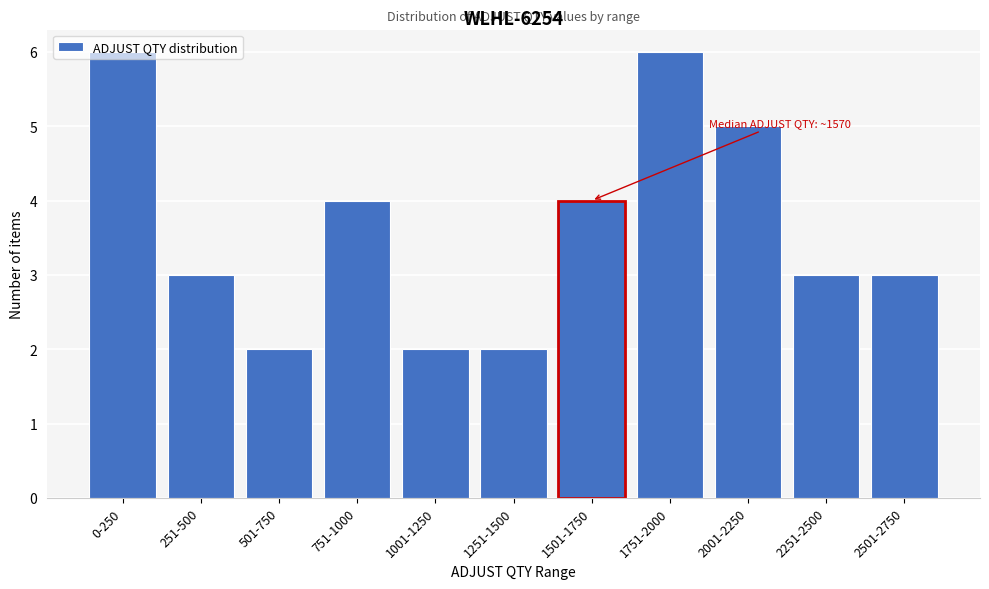

What is the label of the 2nd bar from the right?

2251-2500